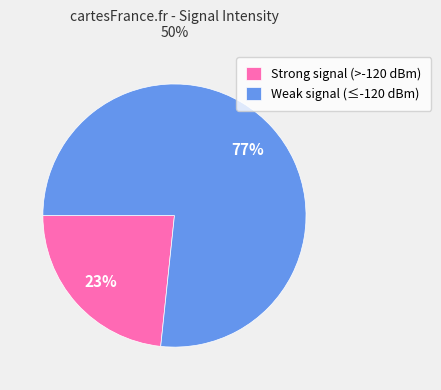

Count the number of slices in the pie.

2